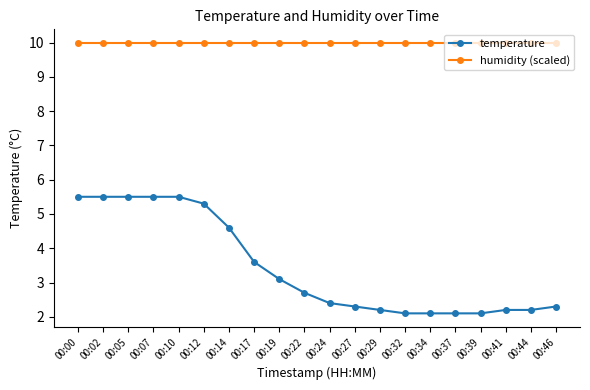

Rank the series by their maximum value, from highest to lowest.

humidity (scaled), temperature